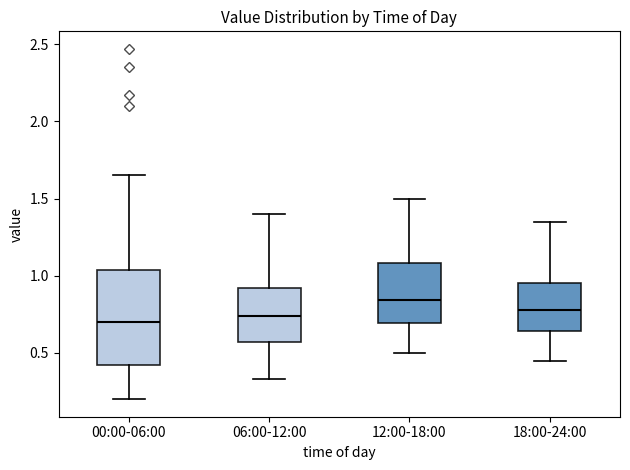

Reading left to right, read every box against the y-axis: the position of its median line, the range the box covers, and the ends of its whiskers. The values are not printed on the chart, so give them approximately, as read against the axis.

00:00-06:00: median 0.70, box 0.40 to 1.05, whiskers 0.20 to 1.65
06:00-12:00: median 0.75, box 0.55 to 0.90, whiskers 0.35 to 1.40
12:00-18:00: median 0.85, box 0.70 to 1.10, whiskers 0.50 to 1.50
18:00-24:00: median 0.80, box 0.65 to 0.95, whiskers 0.45 to 1.35